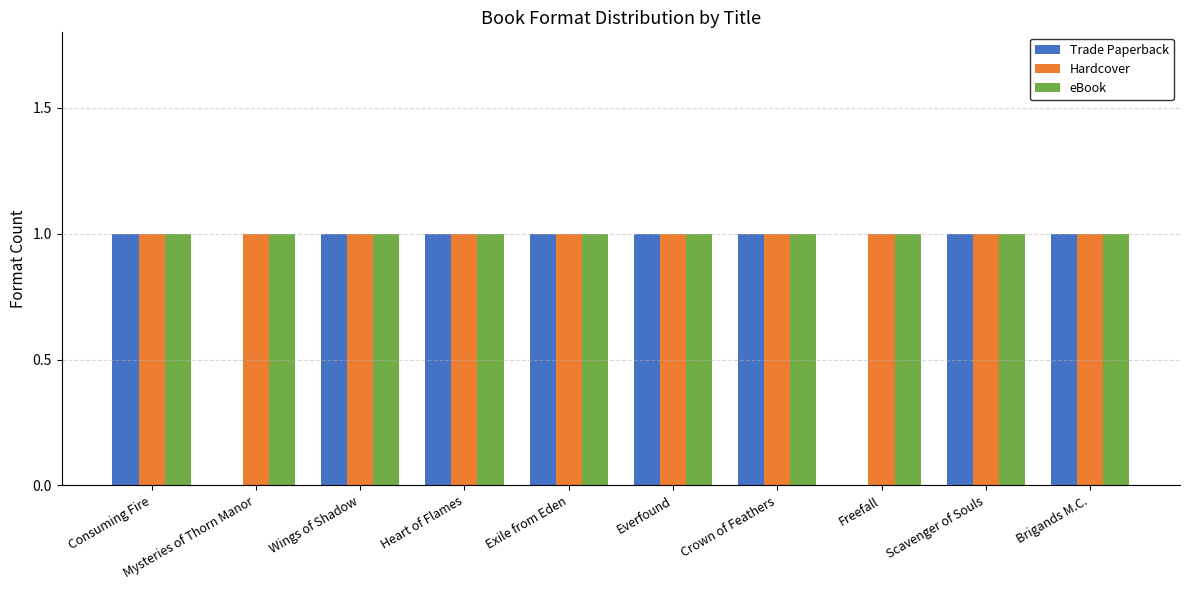

Read the eBook value at Heart of Flames.

1